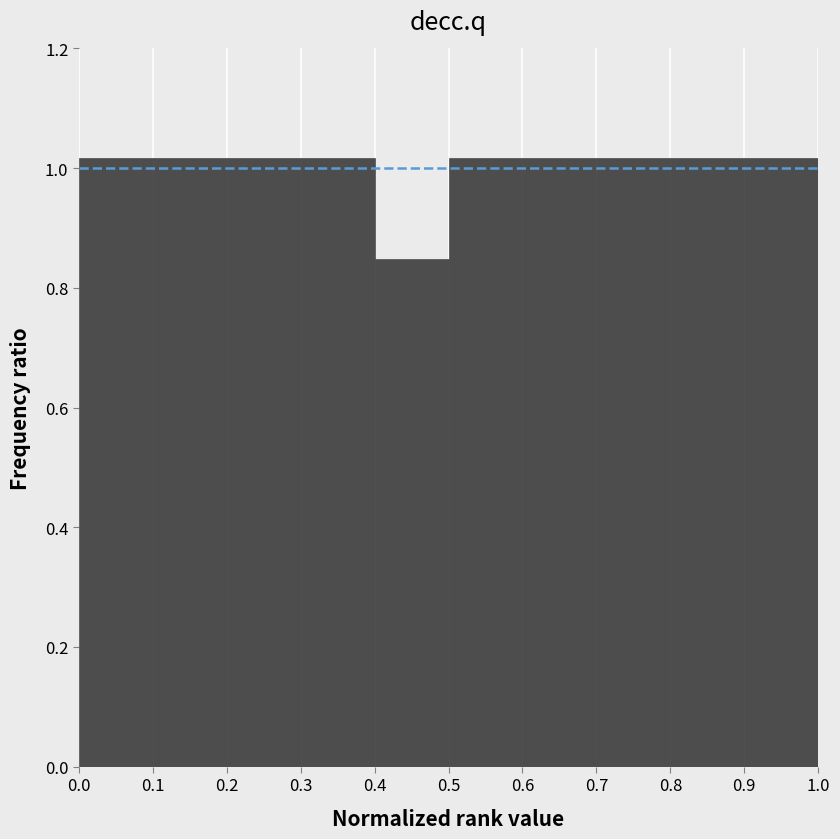

Reading left to right, list every bar in this chart as the range it spans on the x-axis followed by its height. The values are not printed on the chart, so give them approximately, as read against the axis.

0.0 to 0.1: 1.02
0.1 to 0.2: 1.02
0.2 to 0.3: 1.02
0.3 to 0.4: 1.02
0.4 to 0.5: 0.84
0.5 to 0.6: 1.02
0.6 to 0.7: 1.02
0.7 to 0.8: 1.02
0.8 to 0.9: 1.02
0.9 to 1.0: 1.02